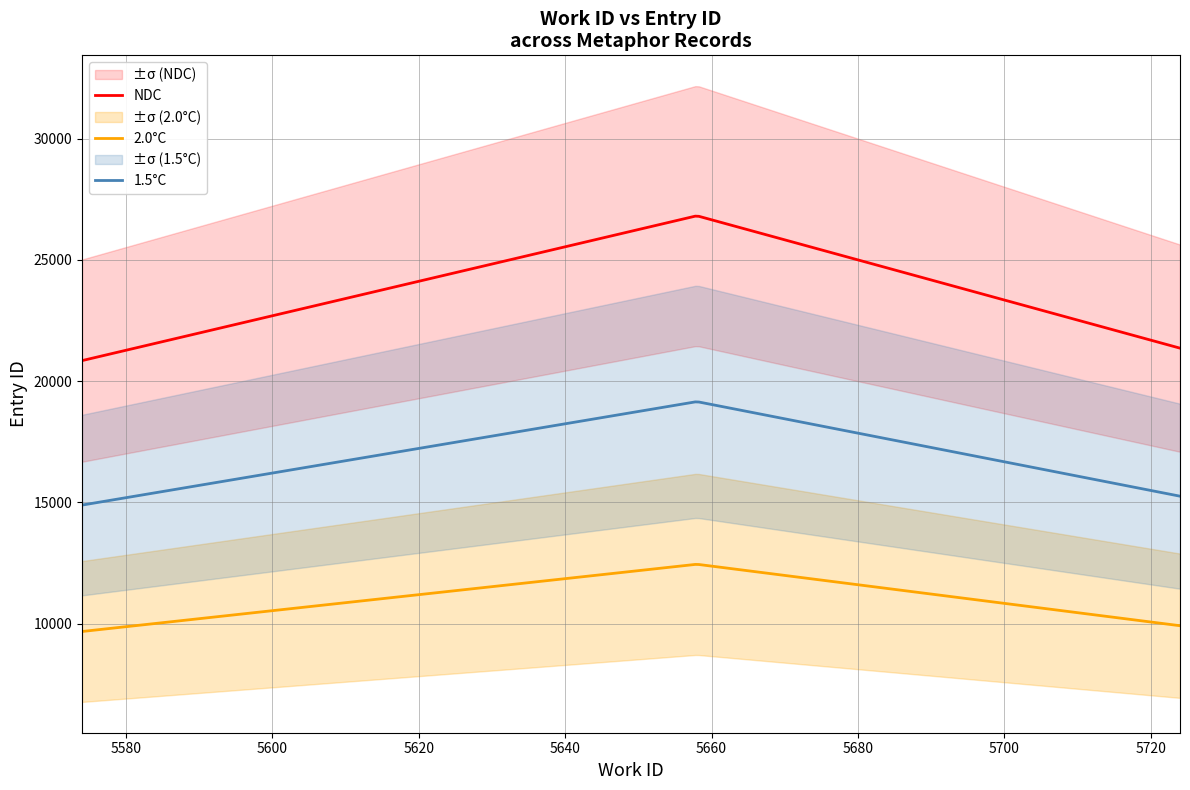

At which category is the sum across all series the highest?

5658